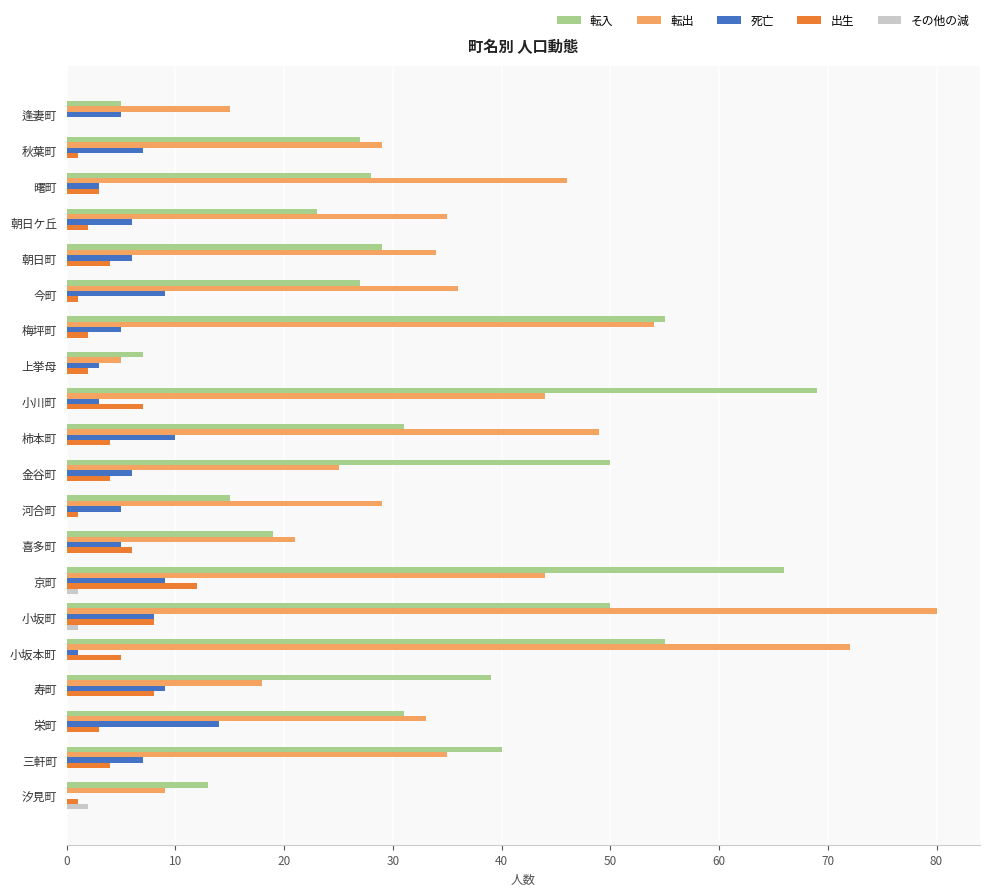

Which label corresponds to the largest value in the chart?

小坂町